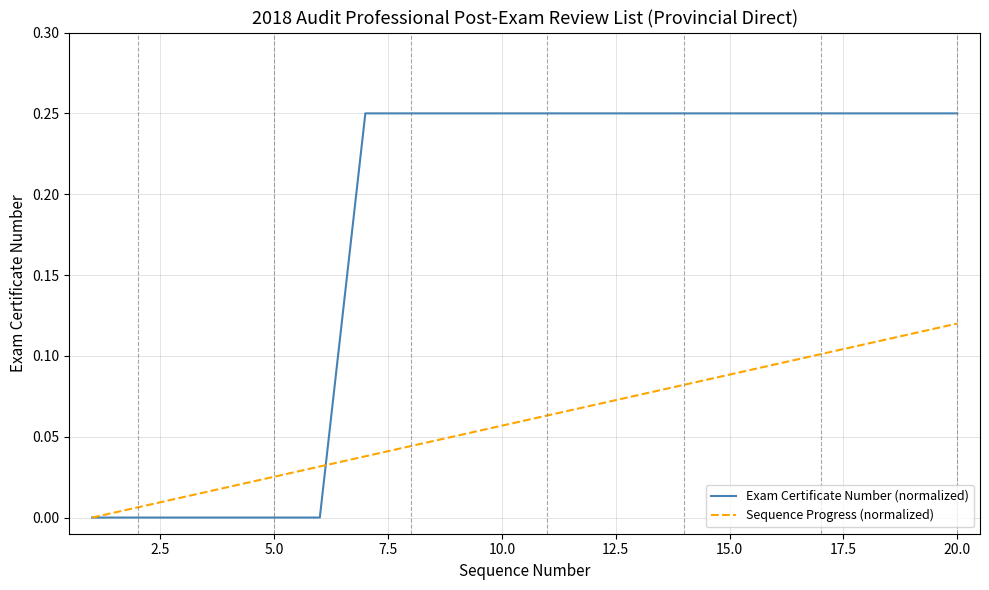

List the series in order of their overall mean, lowest first.

Sequence Progress (normalized), Exam Certificate Number (normalized)